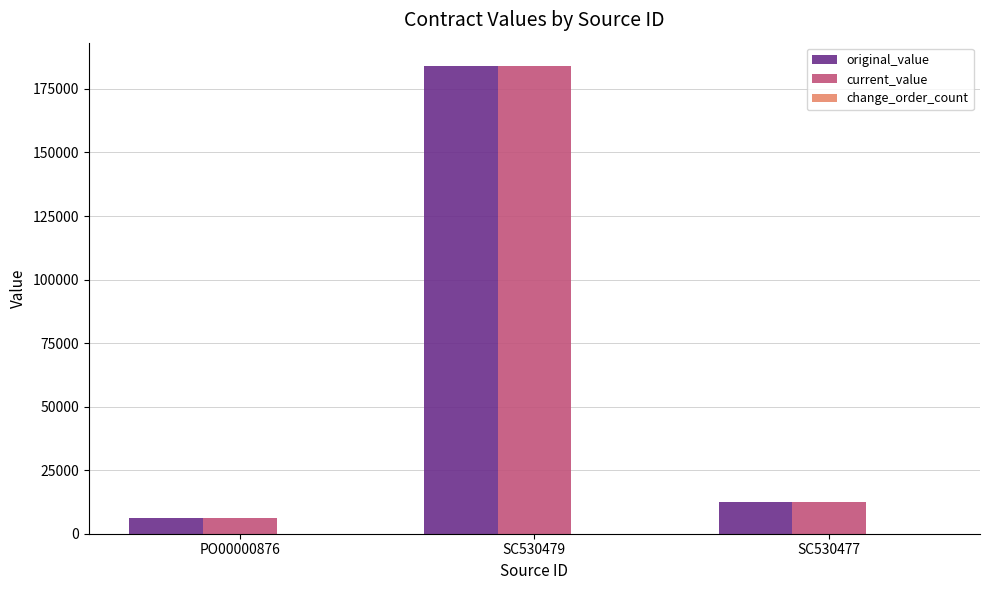

Is the value of current_value at SC530477 greater than the value of original_value at SC530479?

No